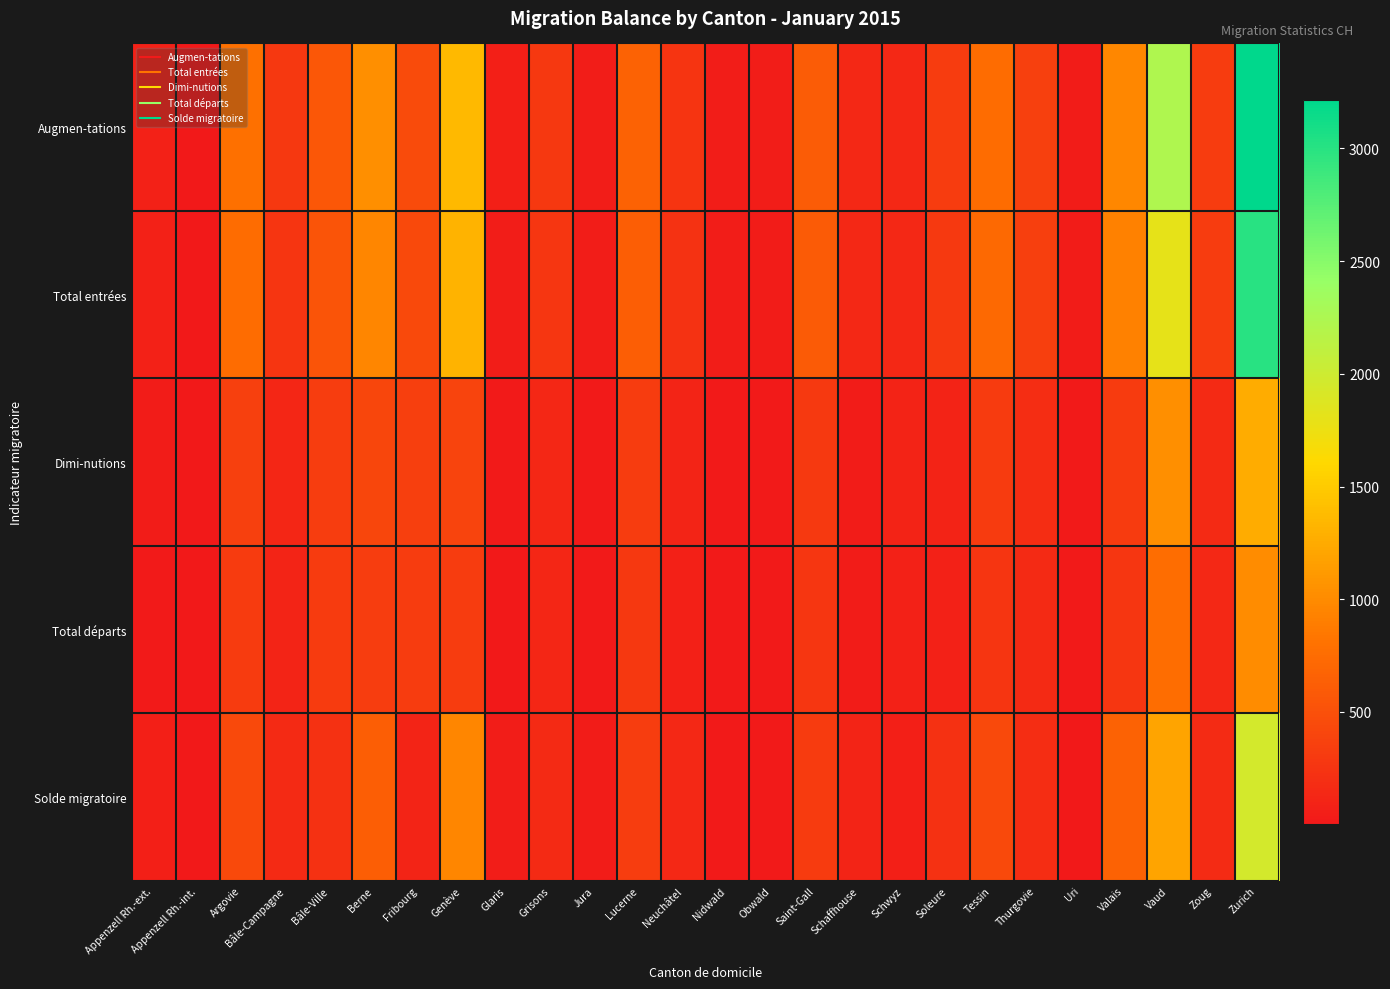

What is the smallest value displayed?

1